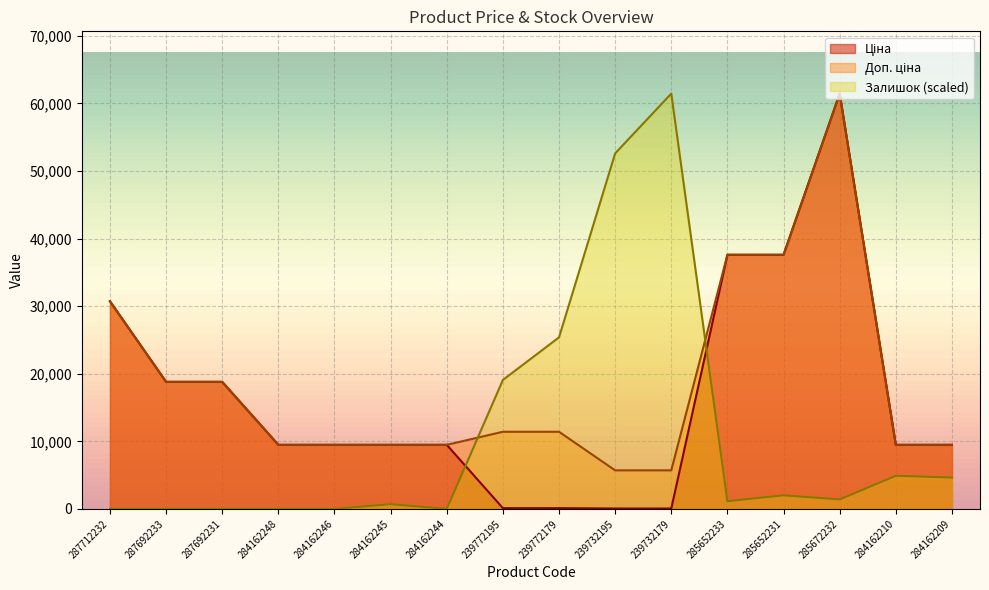

True or false: Залишок and Ціна intersect in this chart.

True